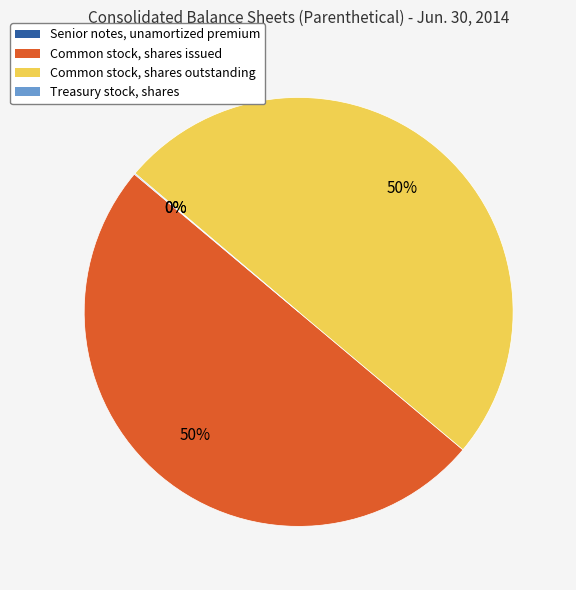

What percentage is the Common stock, shares issued slice, to the nearest percent?

50%